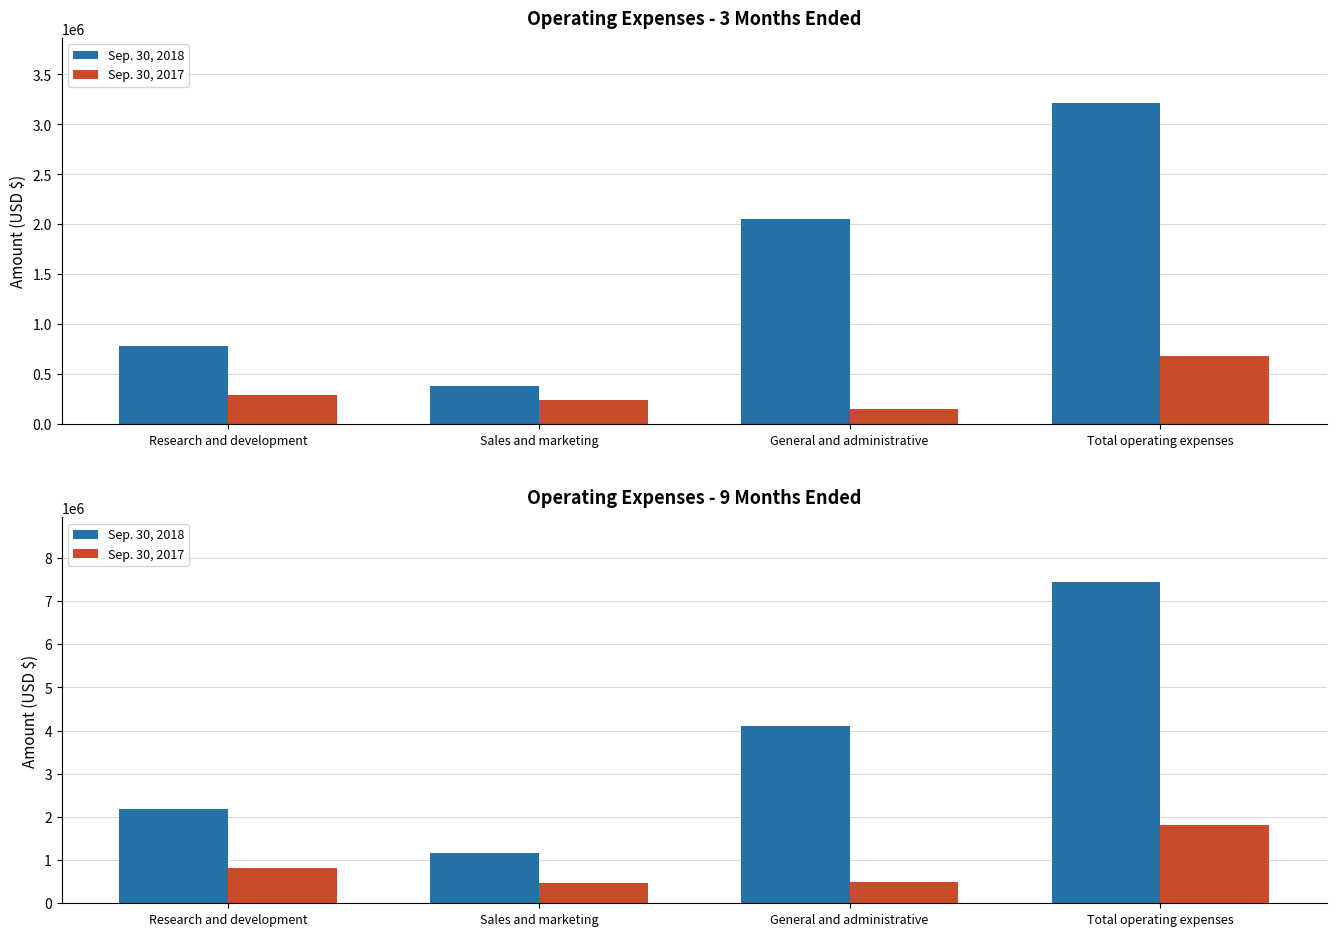

What is the maximum value for Sep. 30, 2017?

1801110